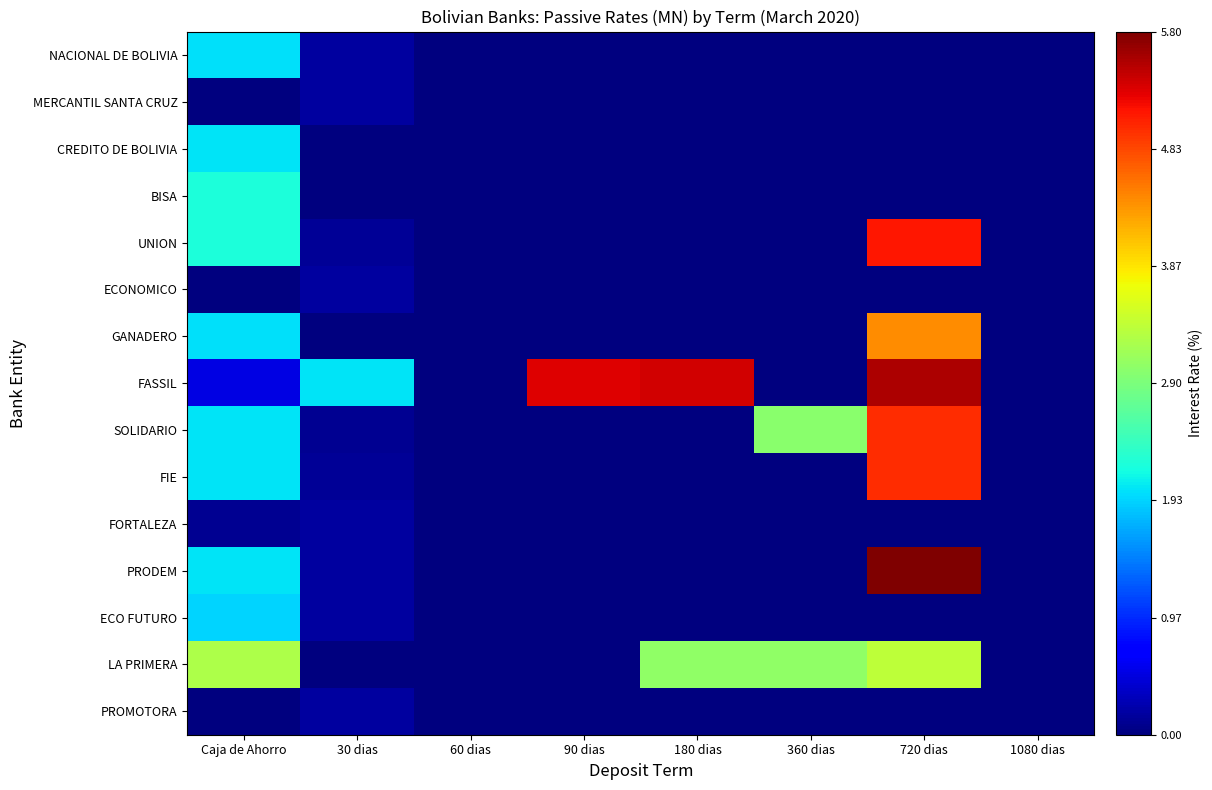

What is the maximum value shown in the chart?

5.8